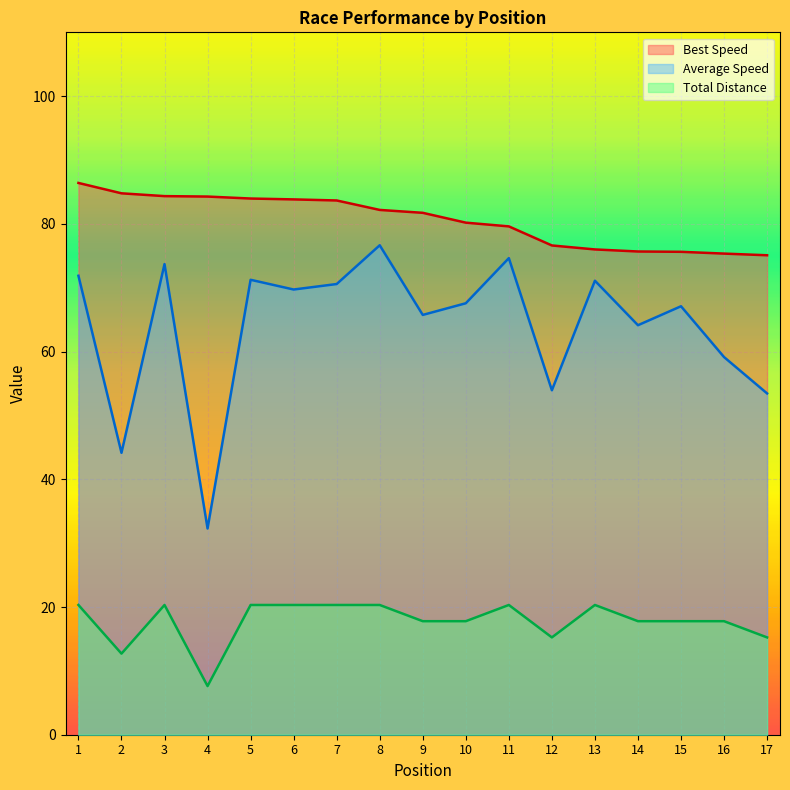

How many lines are shown in the chart?

3